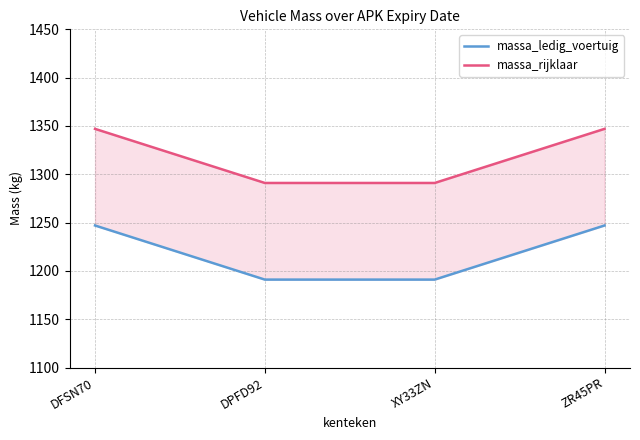

Reading left to right, list all the values displayed in this chart.

massa_ledig_voertuig: DFSN70=1247	DPFD92=1191	XY33ZN=1191	ZR45PR=1247
massa_rijklaar: DFSN70=1347	DPFD92=1291	XY33ZN=1291	ZR45PR=1347